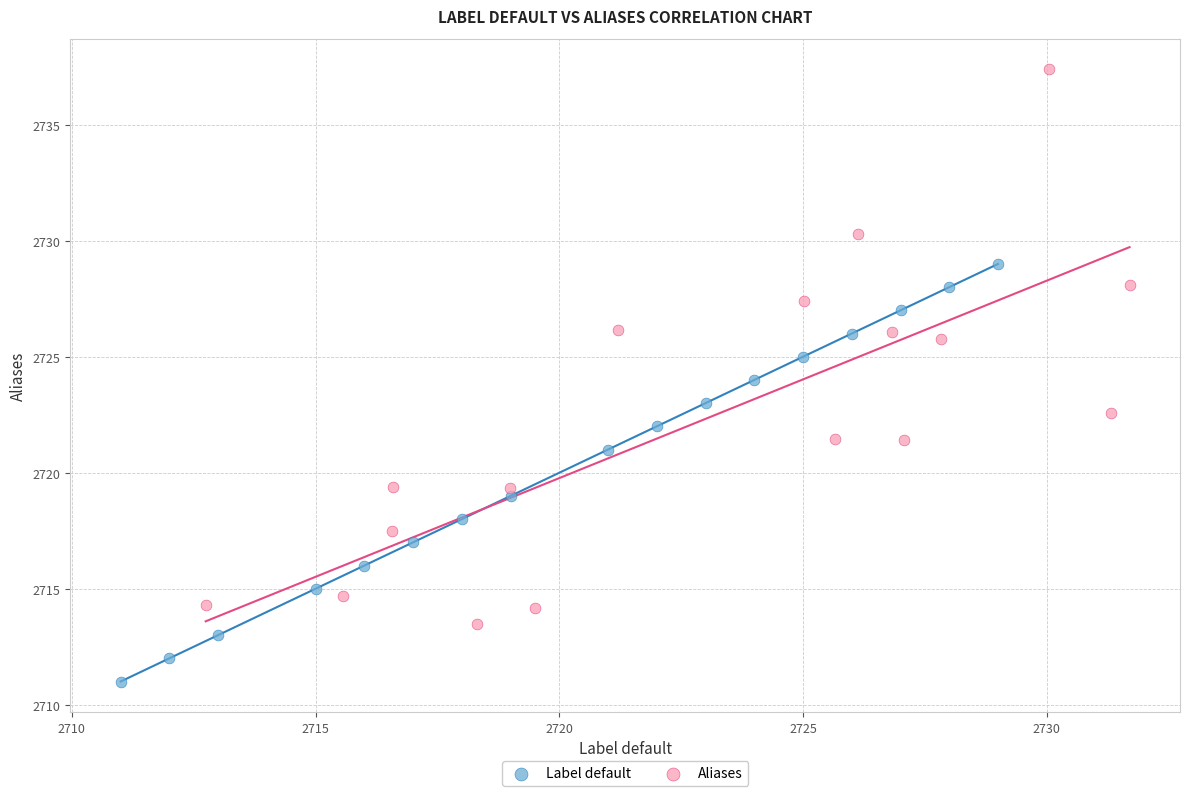

Which series contains the lowest Y value?

Label default